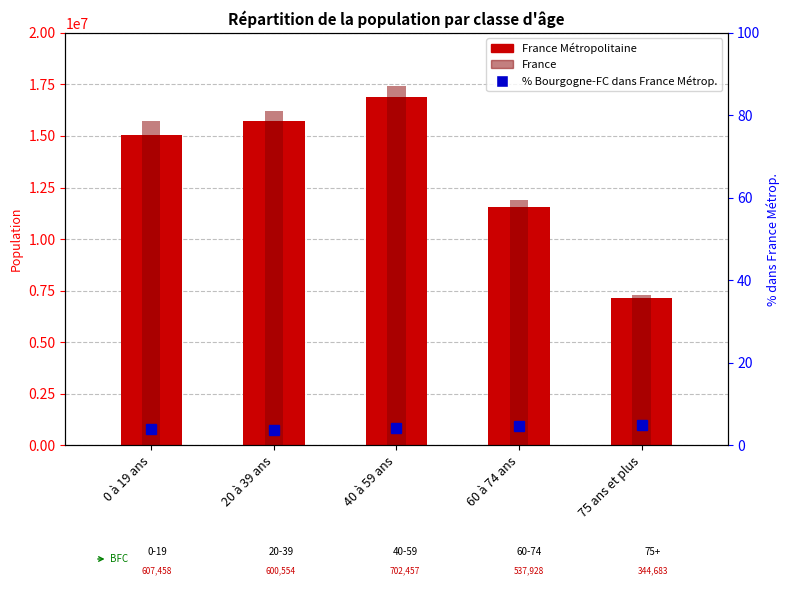

What is the difference between the France values at 60 à 74 ans and 75 ans et plus?

4604922.0